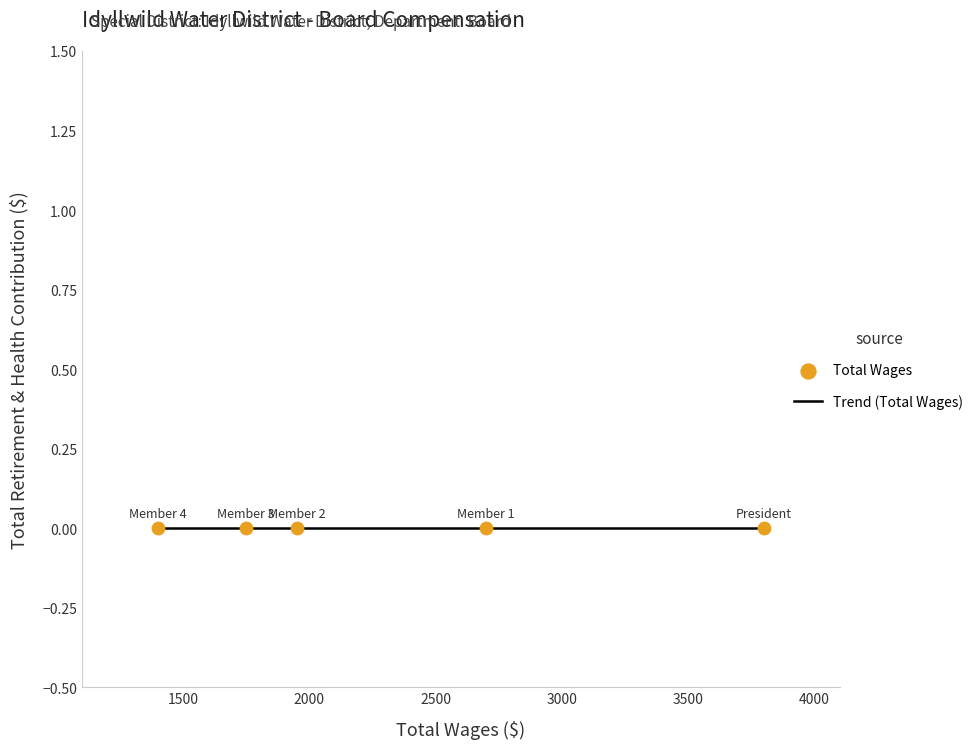

Is the value of Total Wages at Member greater than the value of Total Retirement & Health Contribution at Member?

Yes